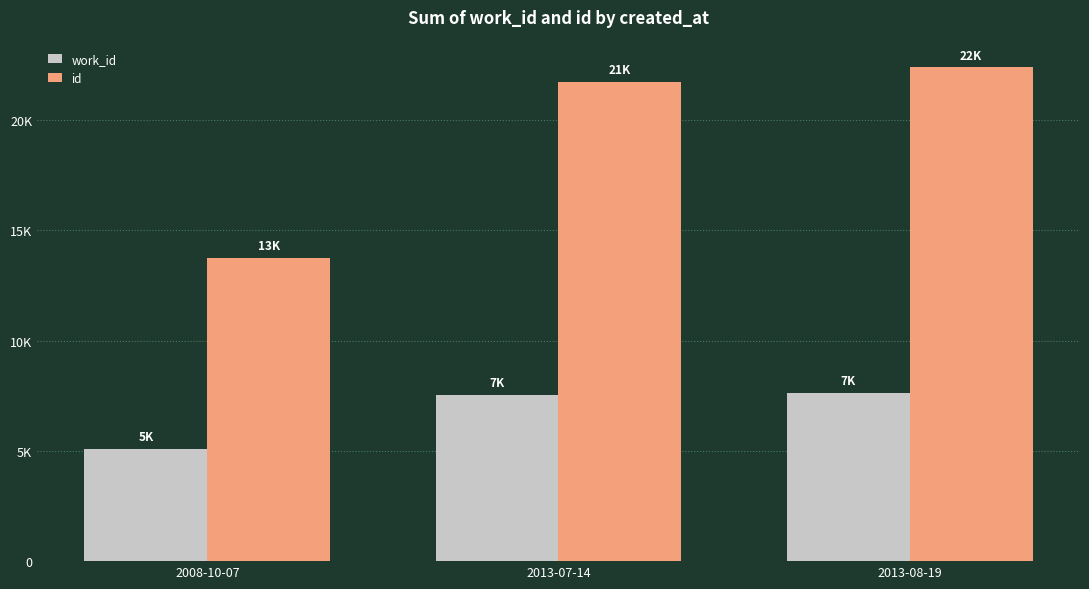

Does the chart contain stacked bars?

No